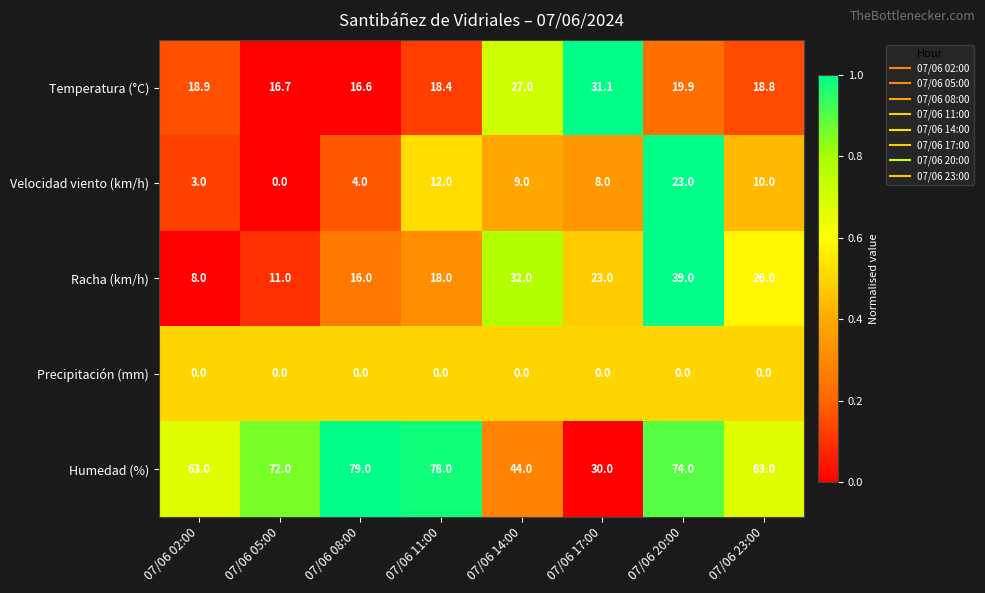

At 07/06 23:00, list the series in order from smallest to largest.

Precipitación (mm), Velocidad viento (km/h), Temperatura (°C), Racha (km/h), Humedad (%)